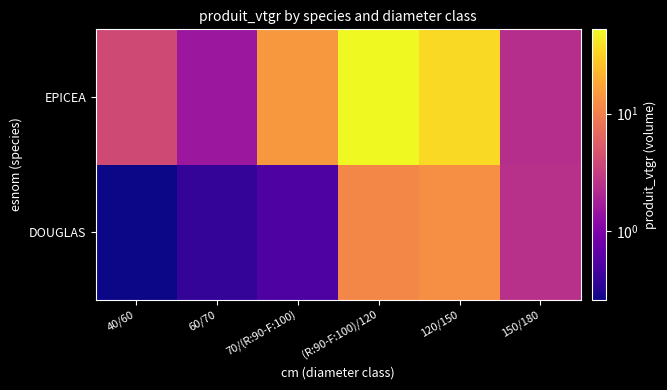

What is the greatest value displayed?

52.2